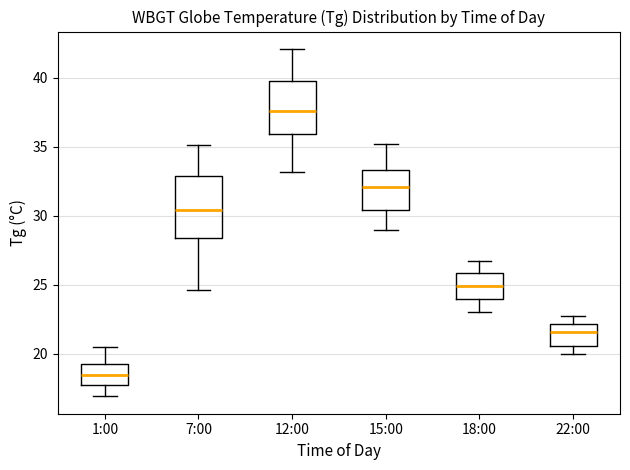

Reading left to right, transcribe this box plot: for each box, give where its median line is, the range the box spans, and where its two whiskers end, as read against the y-axis. The values are not printed on the chart, so give them approximately, as read against the axis.

1:00: median 18.5, box 18.0 to 19.0, whiskers 17.0 to 20.5
7:00: median 30.5, box 28.5 to 33.0, whiskers 24.5 to 35.0
12:00: median 37.5, box 36.0 to 40.0, whiskers 33.0 to 42.0
15:00: median 32.0, box 30.5 to 33.5, whiskers 29.0 to 35.0
18:00: median 25.0, box 24.0 to 26.0, whiskers 23.0 to 26.5
22:00: median 21.5, box 20.5 to 22.0, whiskers 20.0 to 22.5